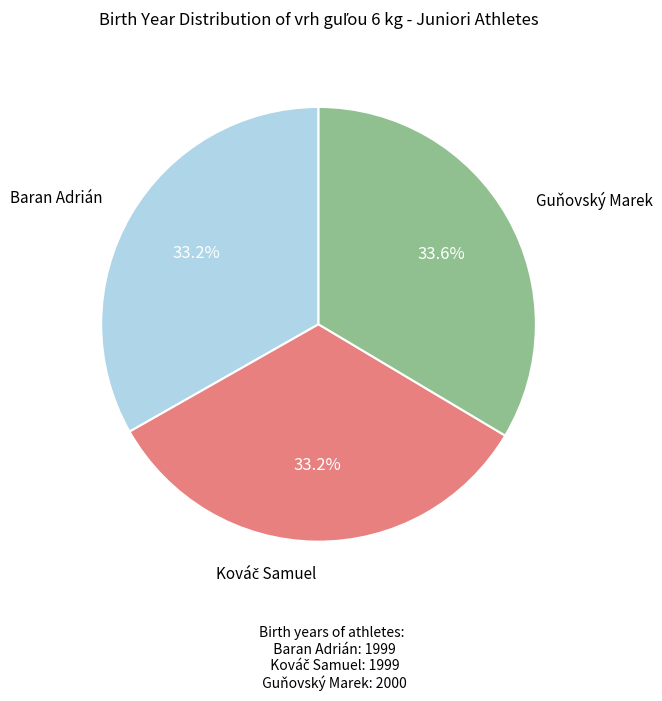

Does any single category account for the majority?

No